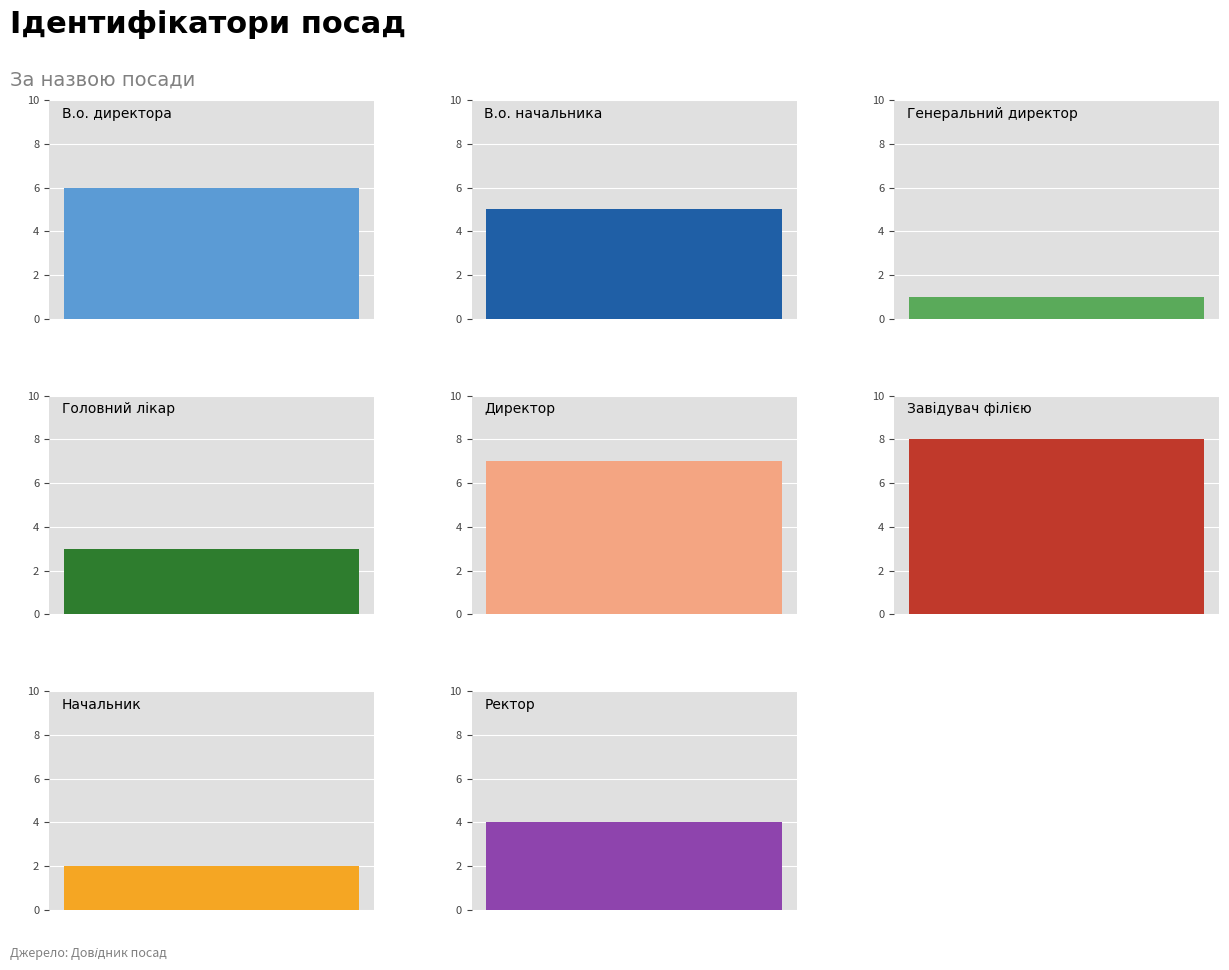

Is it true that the value at Директор is 12?

False